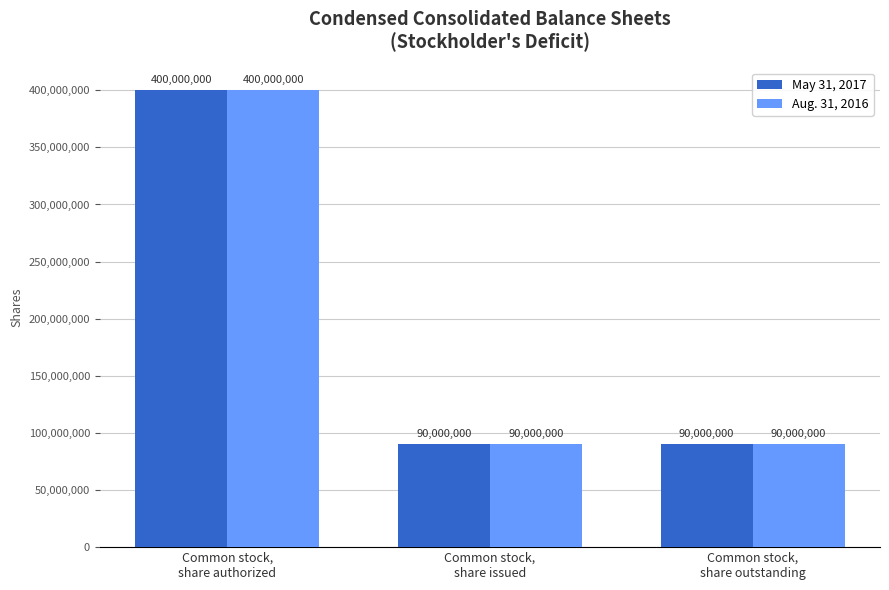

What position from the right is Common stock,
share outstanding?

1